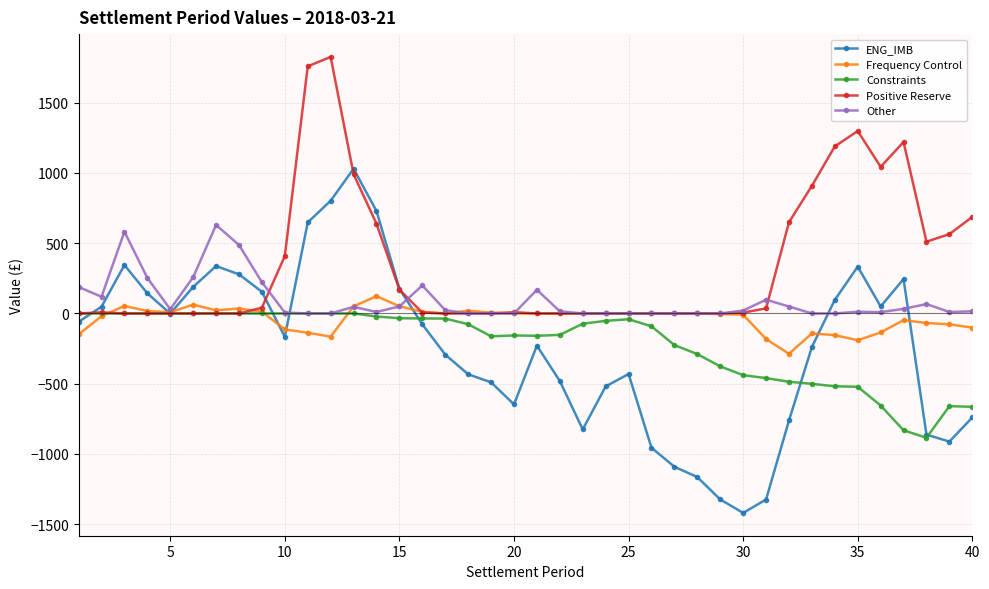

What is the average value of the Positive Reserve series?

349.3